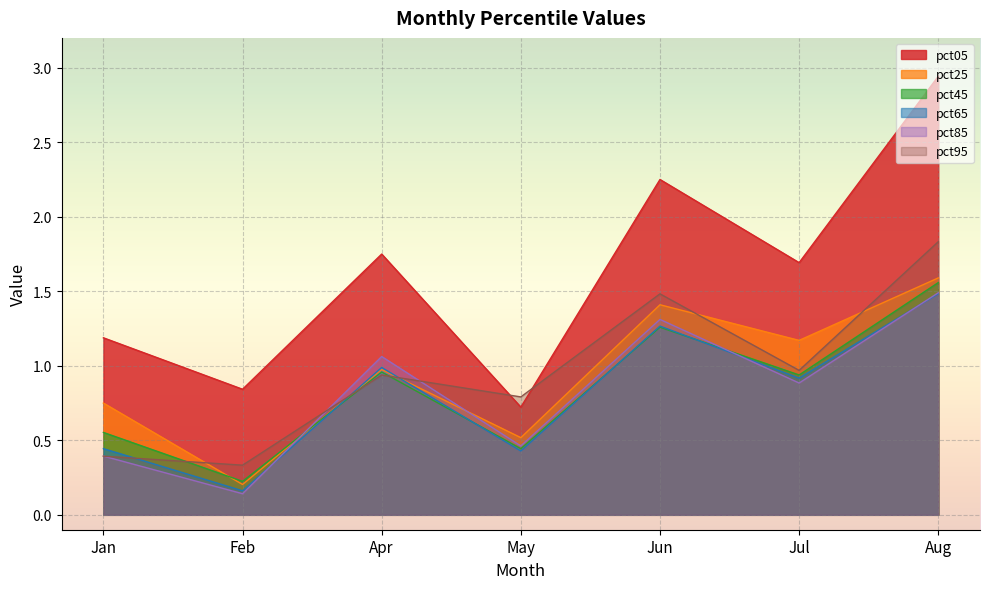

In pct45, how many points are lower than both neighbors (excluding endpoints)?

3